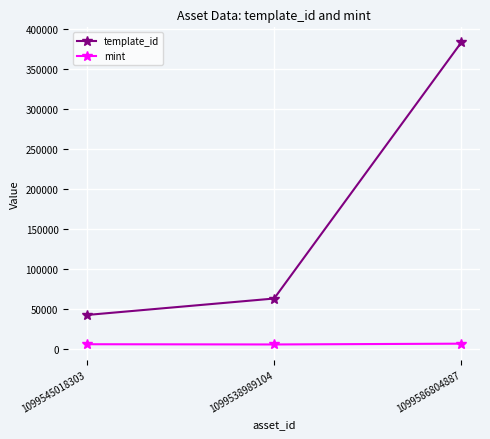

Which series has the largest range (max minus min)?

template_id